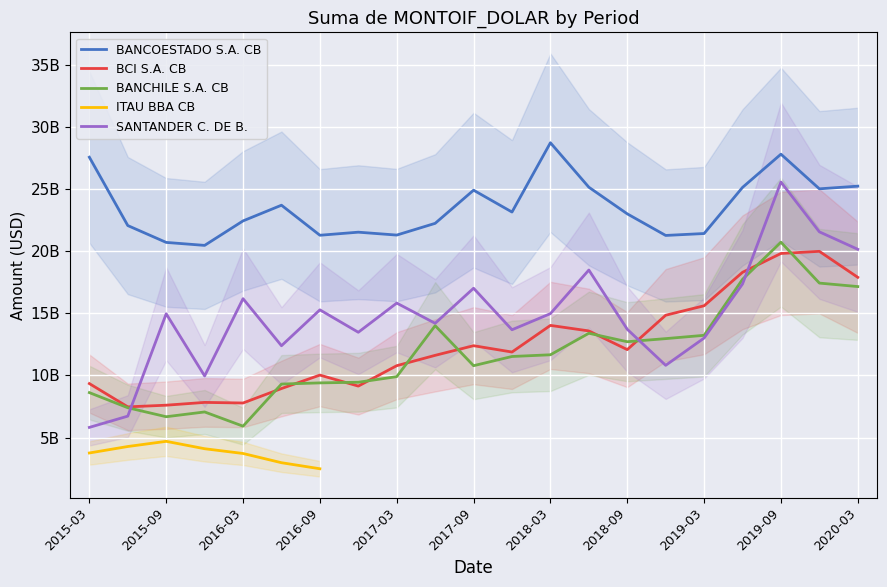

What is the sum of all BANCHILE S.A. CB values?

247104914099.5